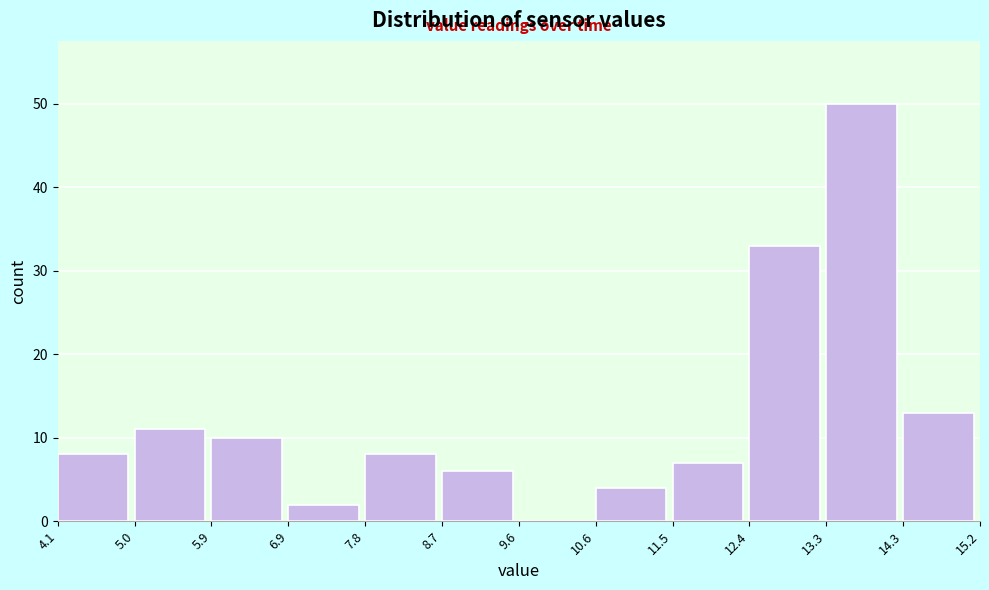

What is the height of the bar covering 7.8 to 8.7 on the x-axis? The values are not printed on the chart, so give them approximately, as read against the axis.

8